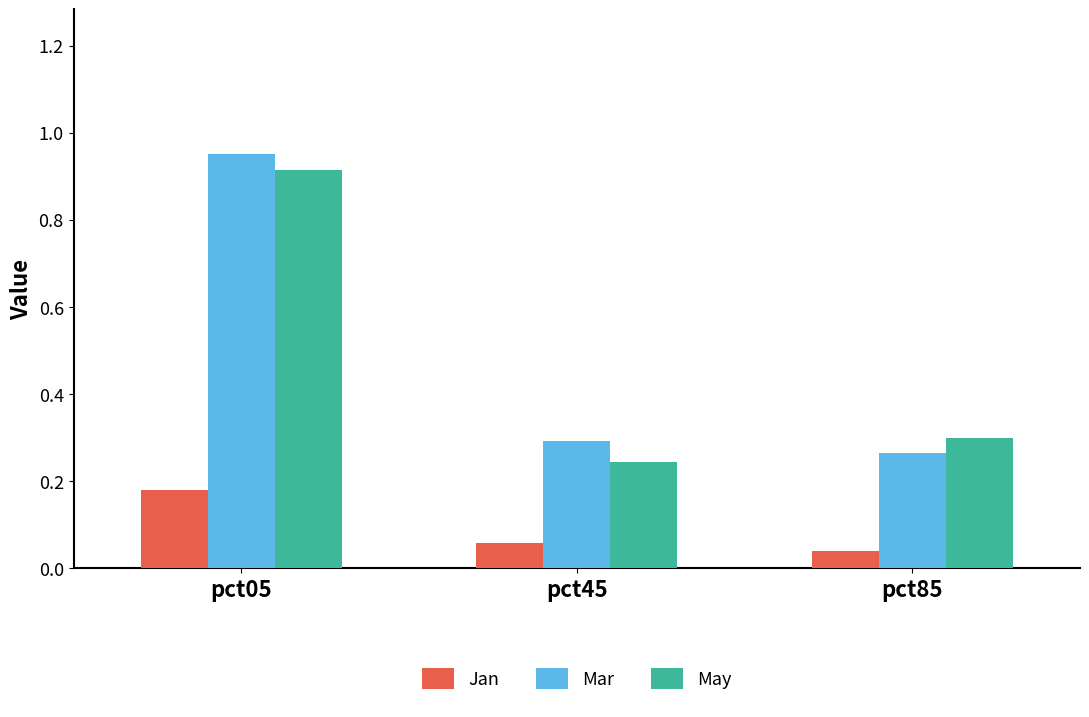

At which label is Mar closest to 0?

pct85